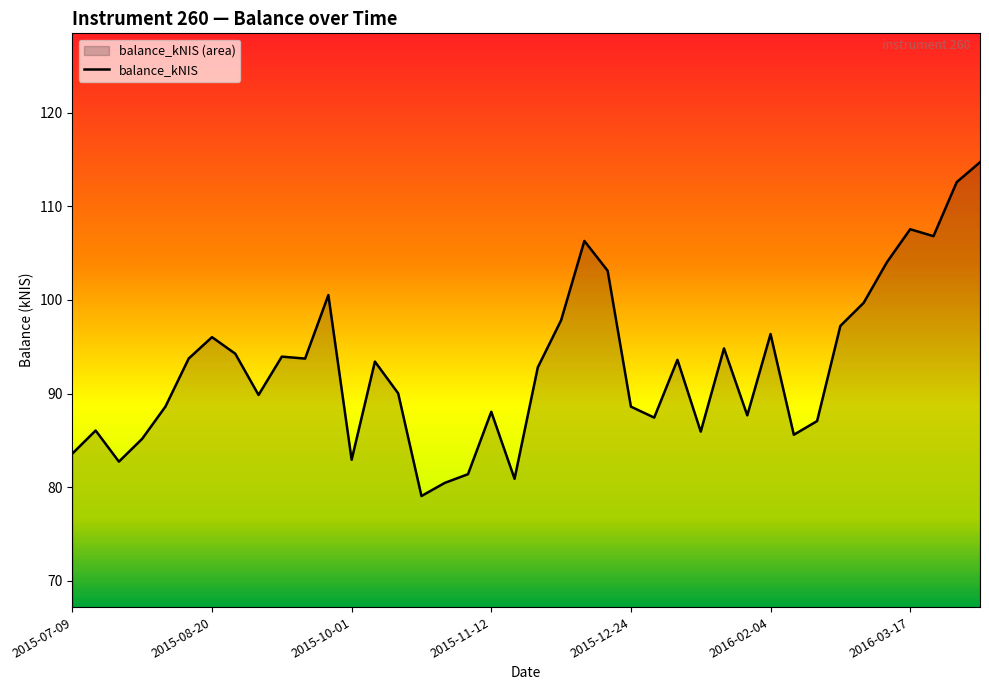

What is the change in value from 17 to 37?

+25.4